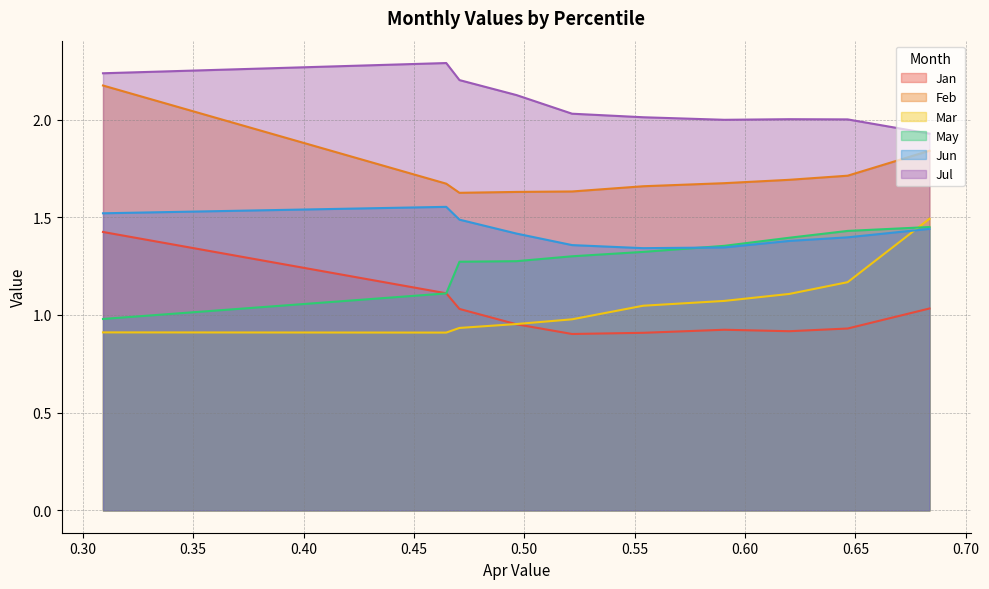

True or false: Feb and Mar cross at least once.

False